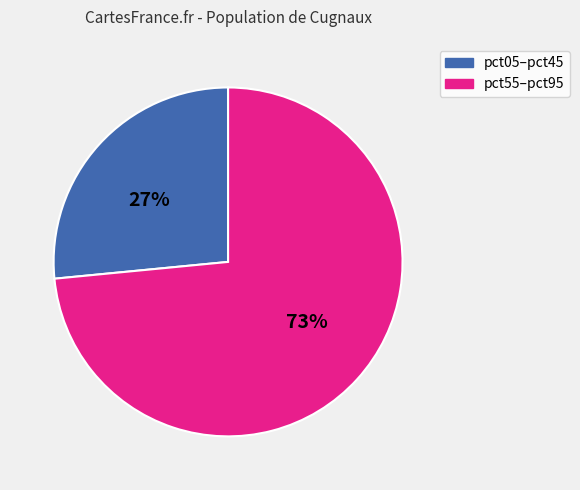

How many segments does this pie chart have?

2